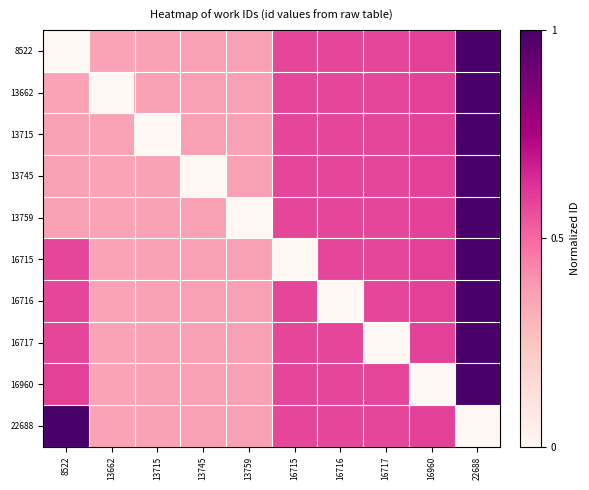

At how many categories does at least one series exceed 0?

10